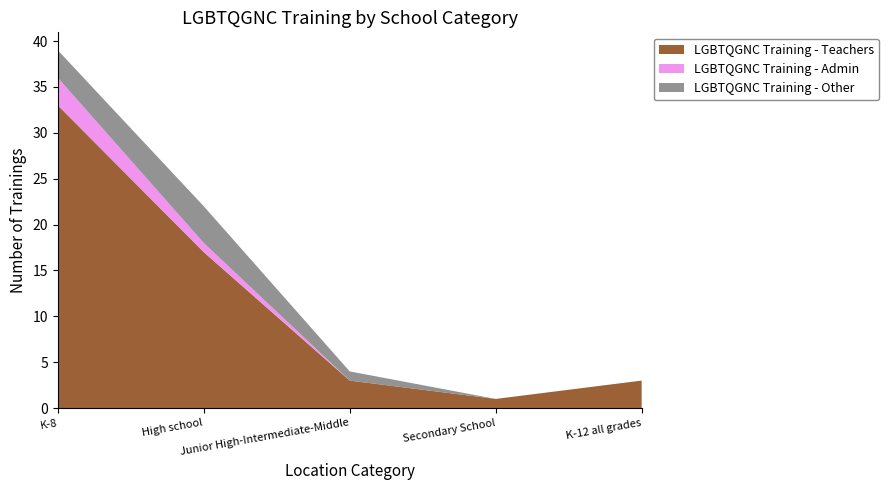

Reading right to left, transcribe all the data shown in this chart.

LGBTQGNC Training - Teachers: 3	1	3	17	33
LGBTQGNC Training - Admin: 0	0	0	1	3
LGBTQGNC Training - Other: 0	0	1	4	3